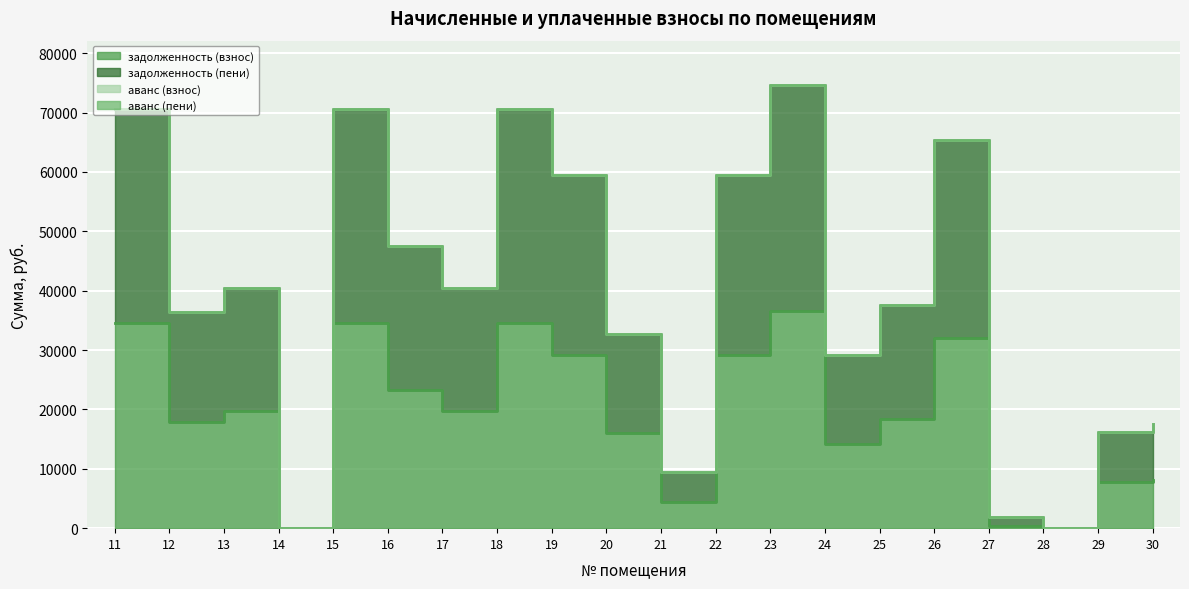

Is the value of задолженность (взнос) at 27 greater than the value of задолженность (пени) at 16?

No